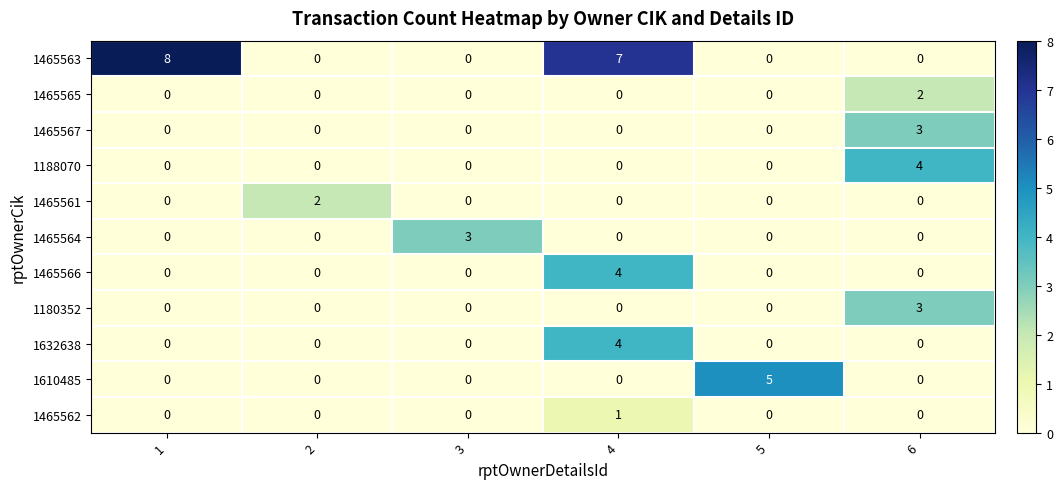

At how many categories does at least one series exceed 0?

6